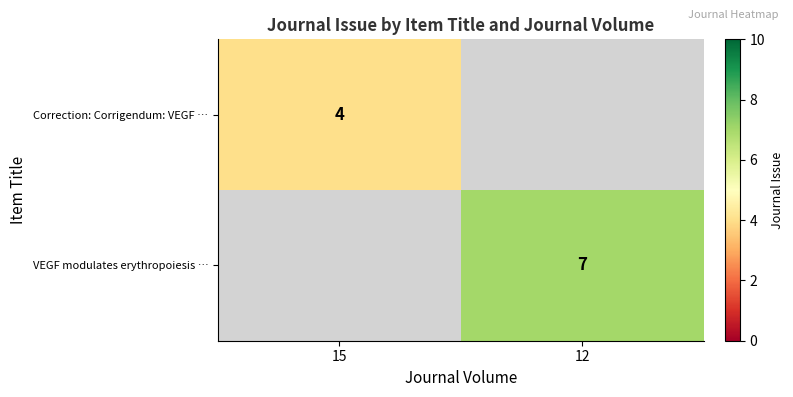

Is it true that Correction: Corrigendum: VEGF … equals 7 at 15?

False